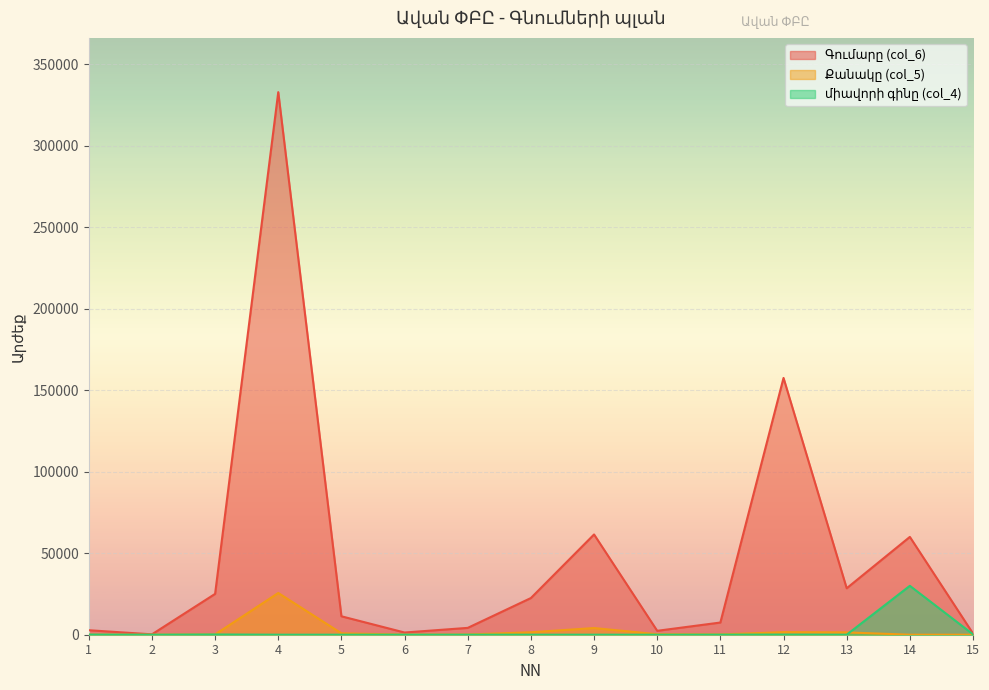

Is the value of Քանակը (col_5) at 10 greater than the value of միավորի գինը (col_4) at 9?

Yes